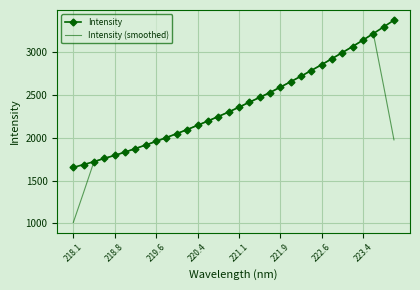

Which series has the widest spread of values?

Intensity (smoothed)